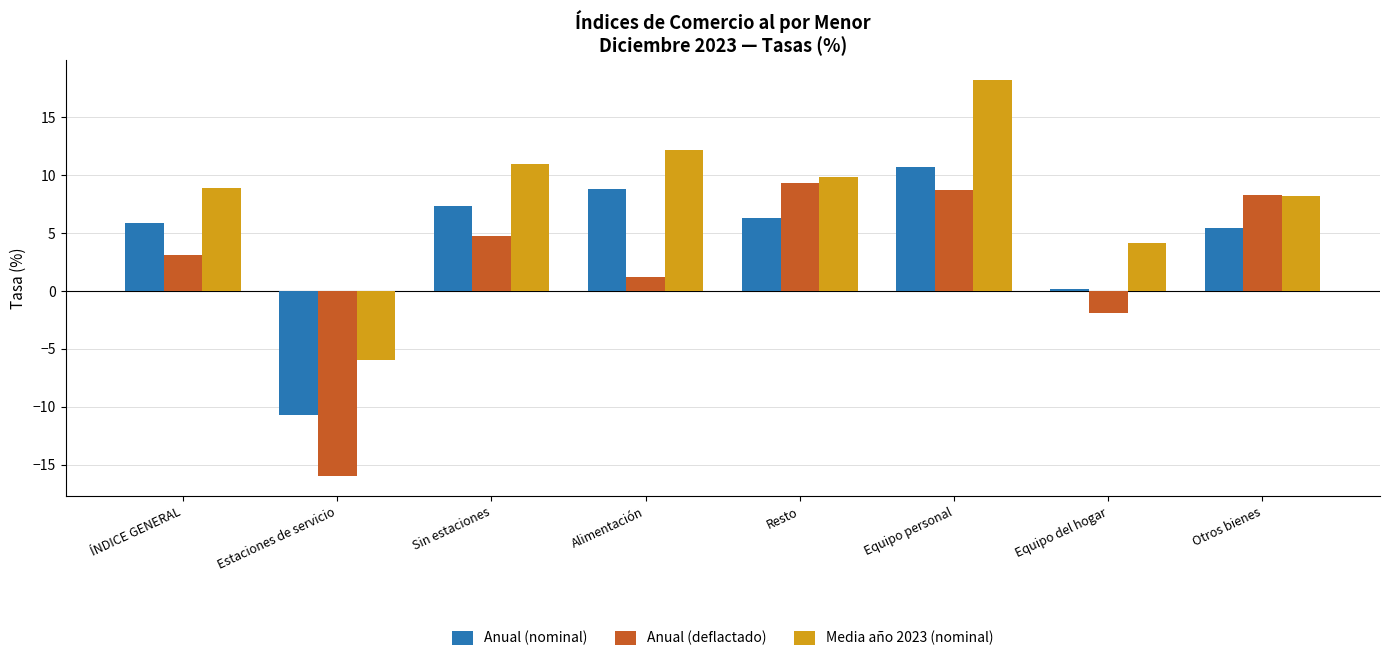

What is the greatest value displayed?

18.2